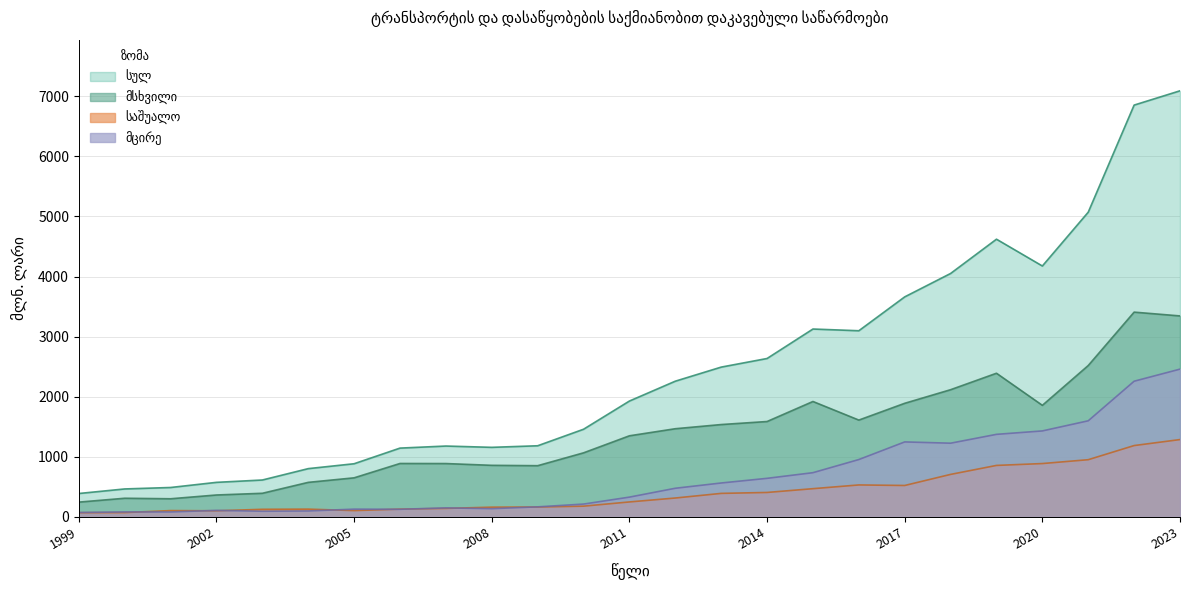

At which category is the sum across all series the highest?

2023